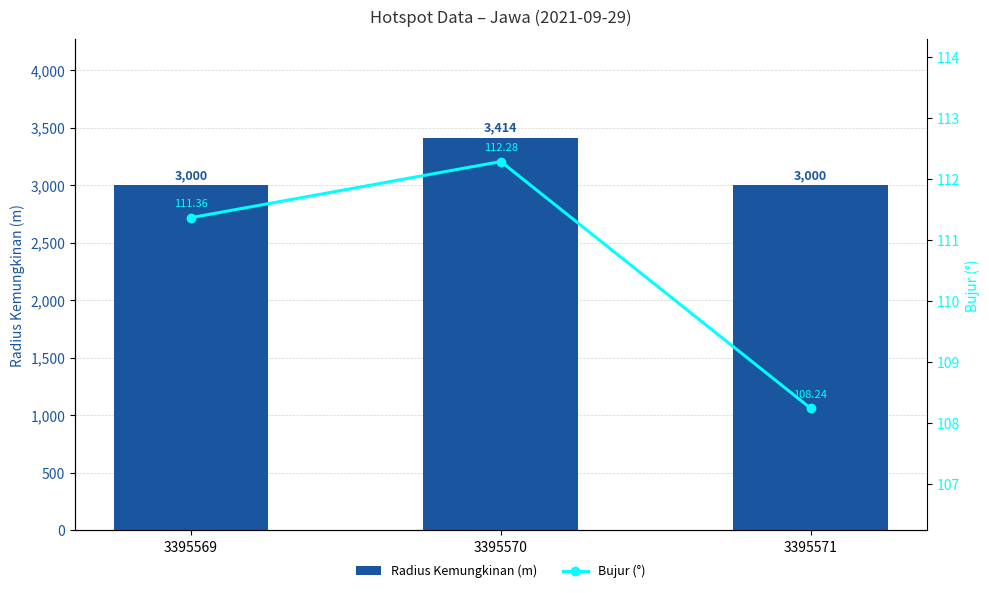

Where is Bujur (°) nearest to the value 110?

3395569